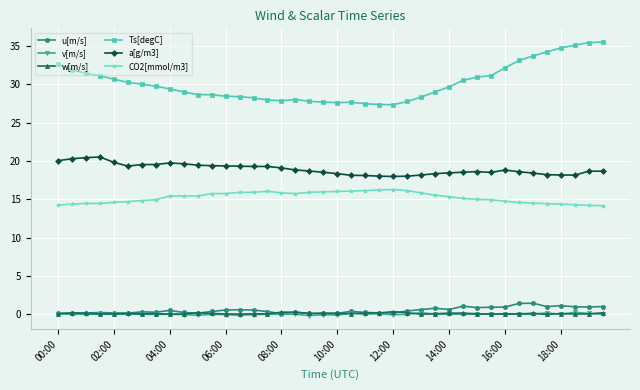

Which series has the largest total across all categories?

Ts[degC]